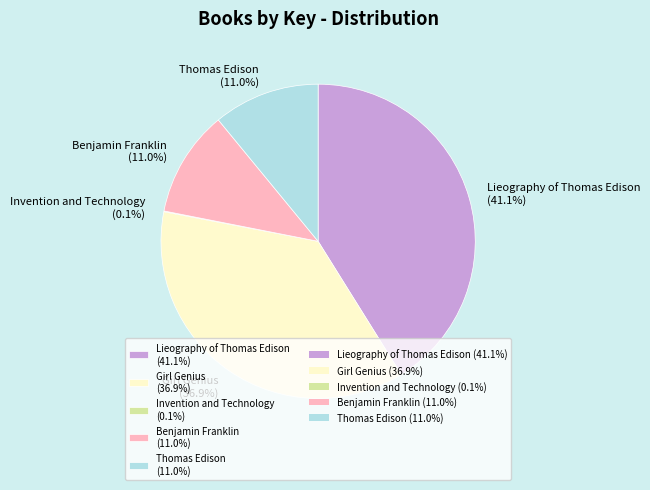

Between Benjamin Franklin (11.0%) and Lieography of Thomas Edison (41.1%), which is larger?

Lieography of Thomas Edison (41.1%)